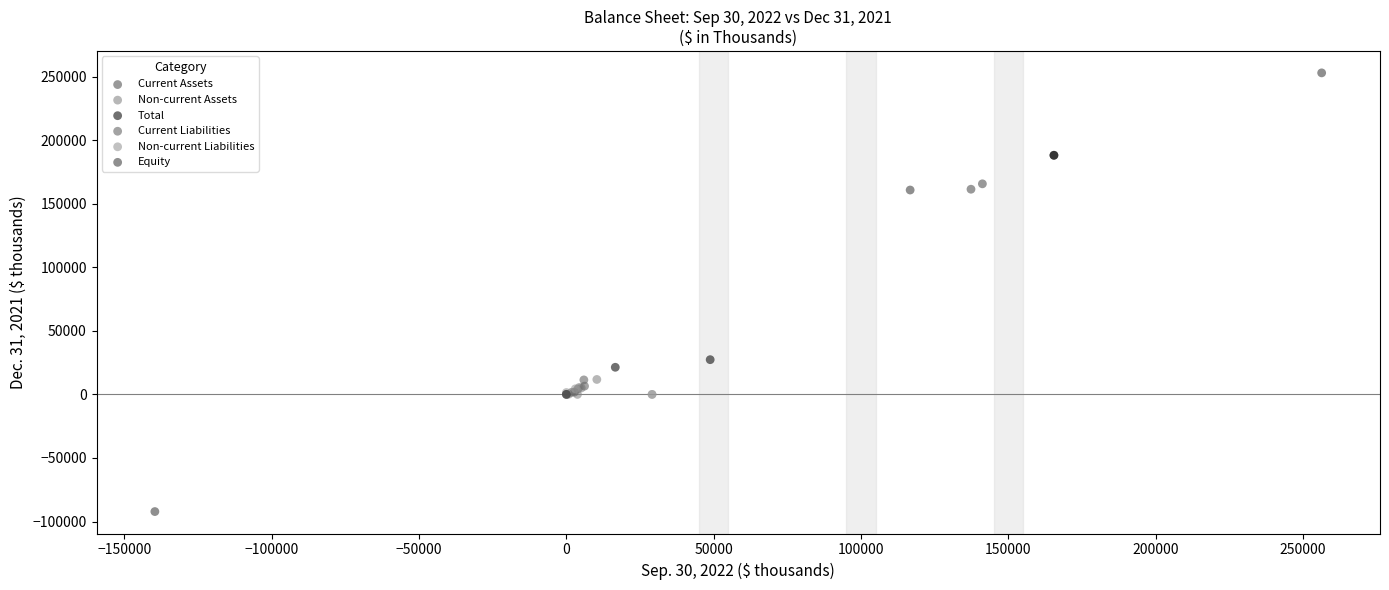

Which series has the widest spread of Y values?

Equity